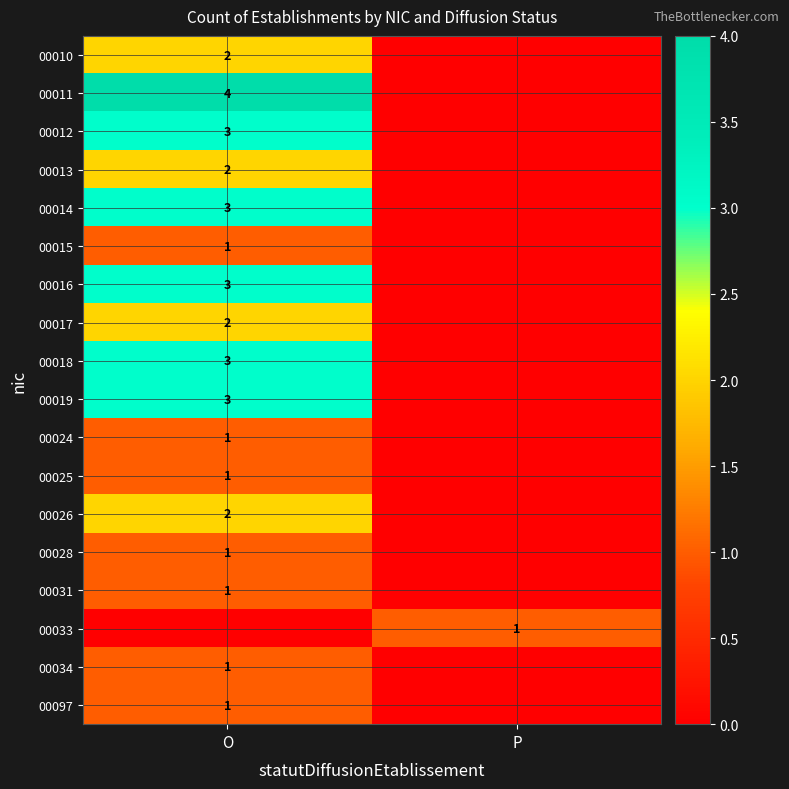

At which category does the chart reach its peak across all series?

O